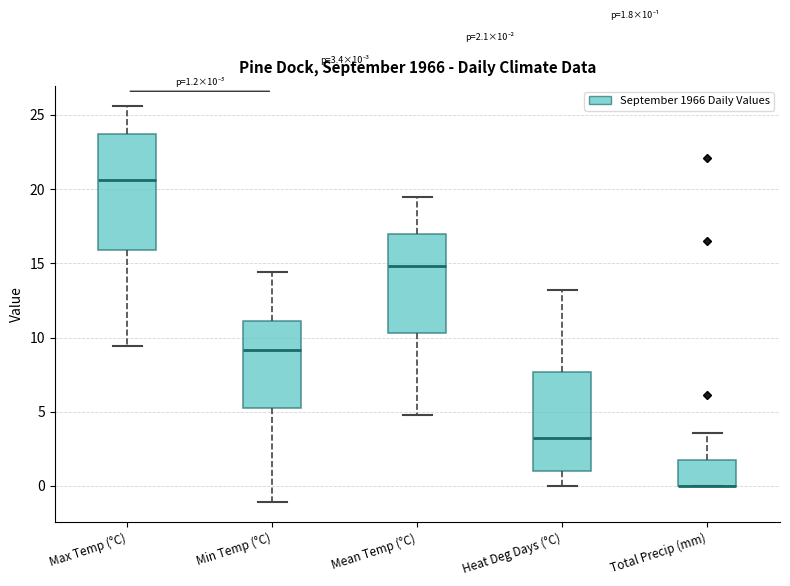

Comparing the boxes themselves (not the whiskers), which one is the tallest?

Max Temp (°C)